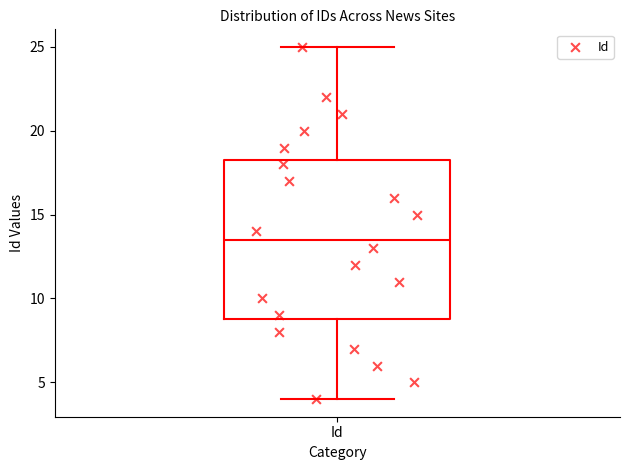

Where does the lower whisker of the box for Id end on the y-axis? The values are not printed on the chart, so give them approximately, as read against the axis.

4.0